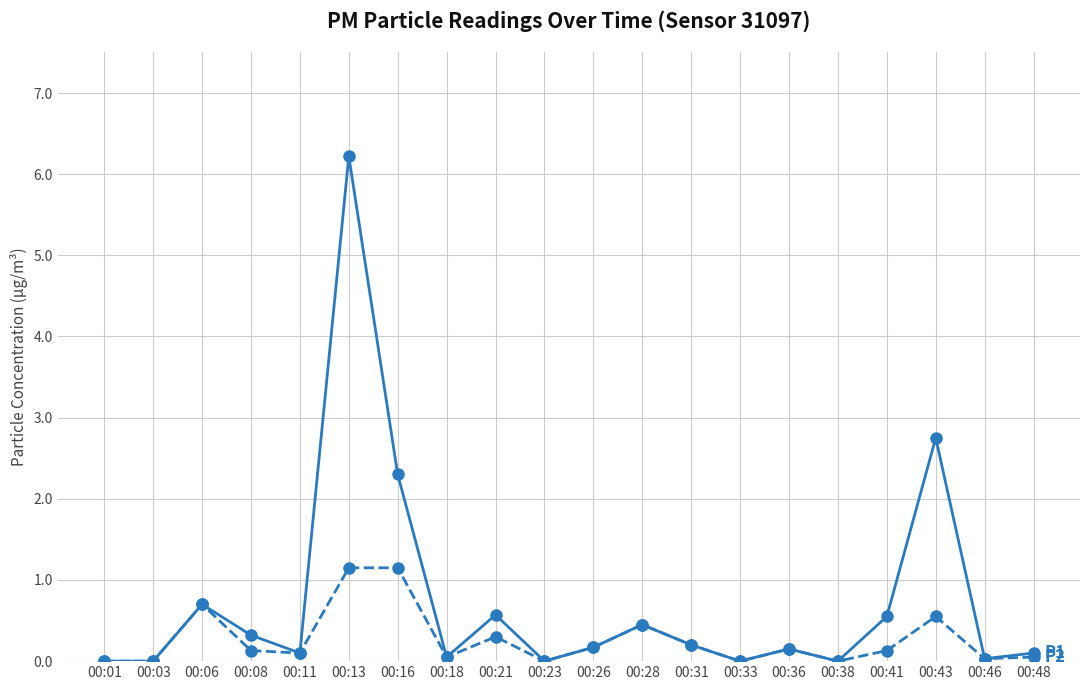

What is the difference between the highest and lowest values at 00:13?

5.1